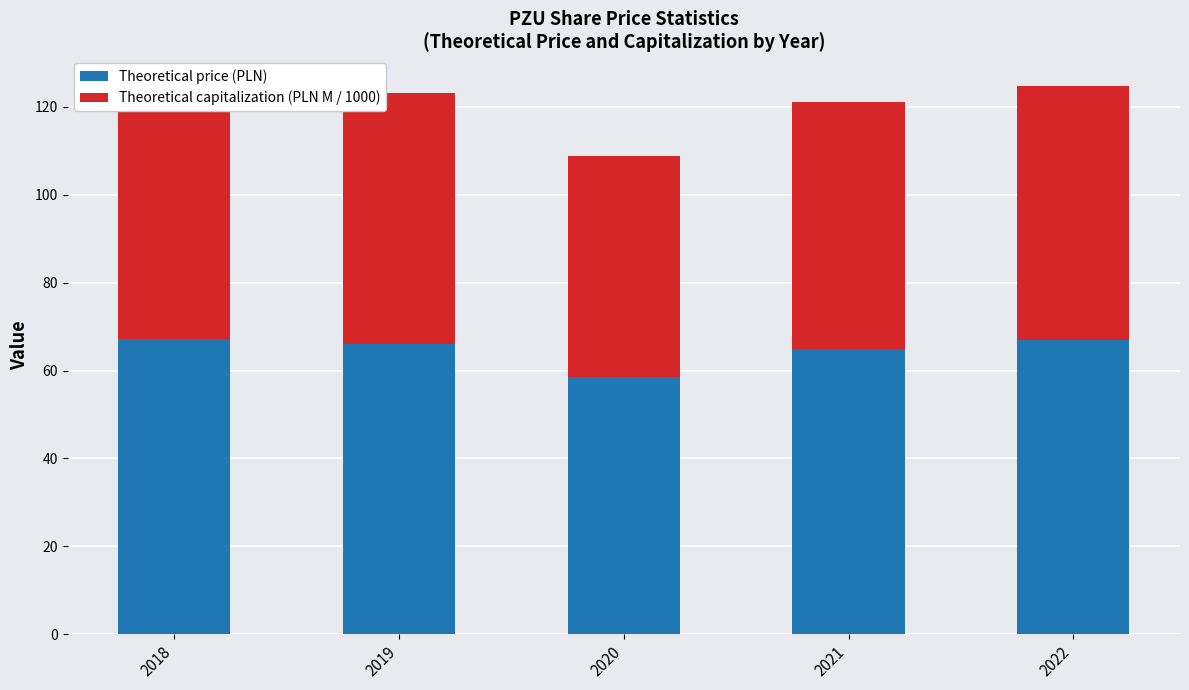

Between 2019 and 2021, which series saw the biggest shift?

Theoretical price (PLN)